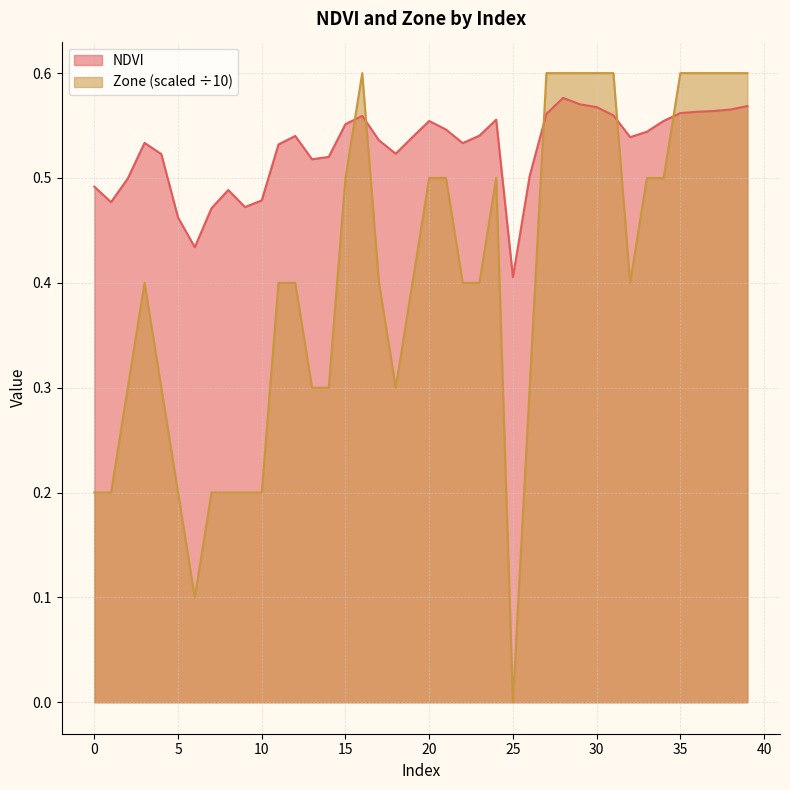

The NDVI series shows 0.5 at 18. True or false?

True